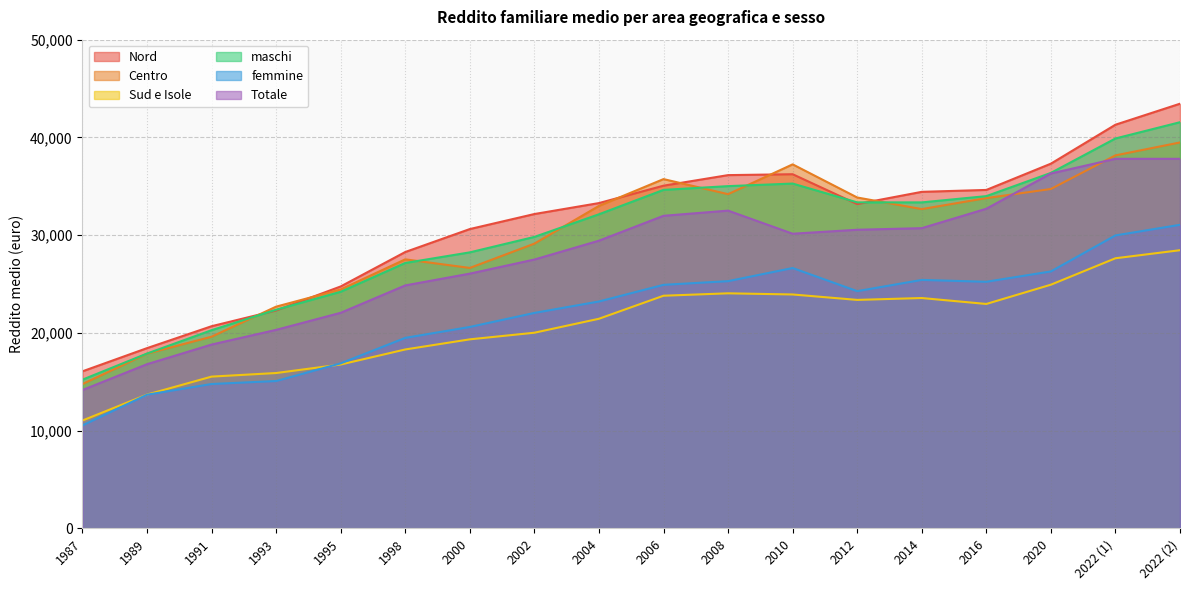

Where does the Nord series first go above 33282?

2006